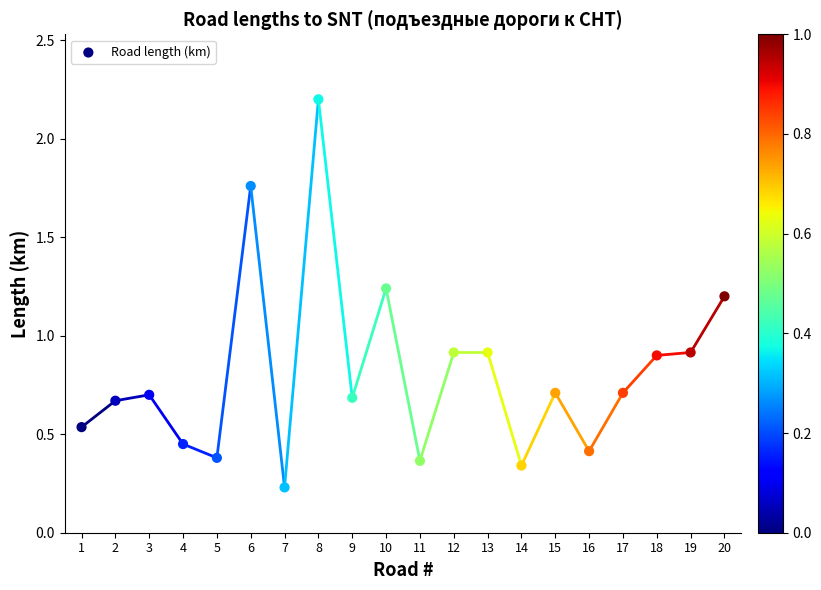

What is the range of Y values (max minus min)?

2.0